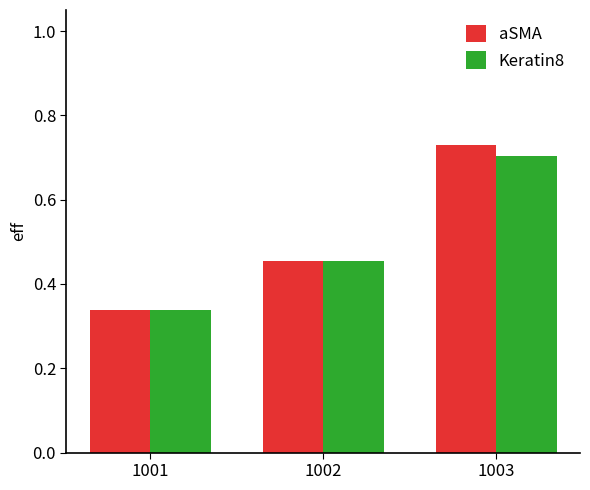

Does the chart contain any negative values?

No